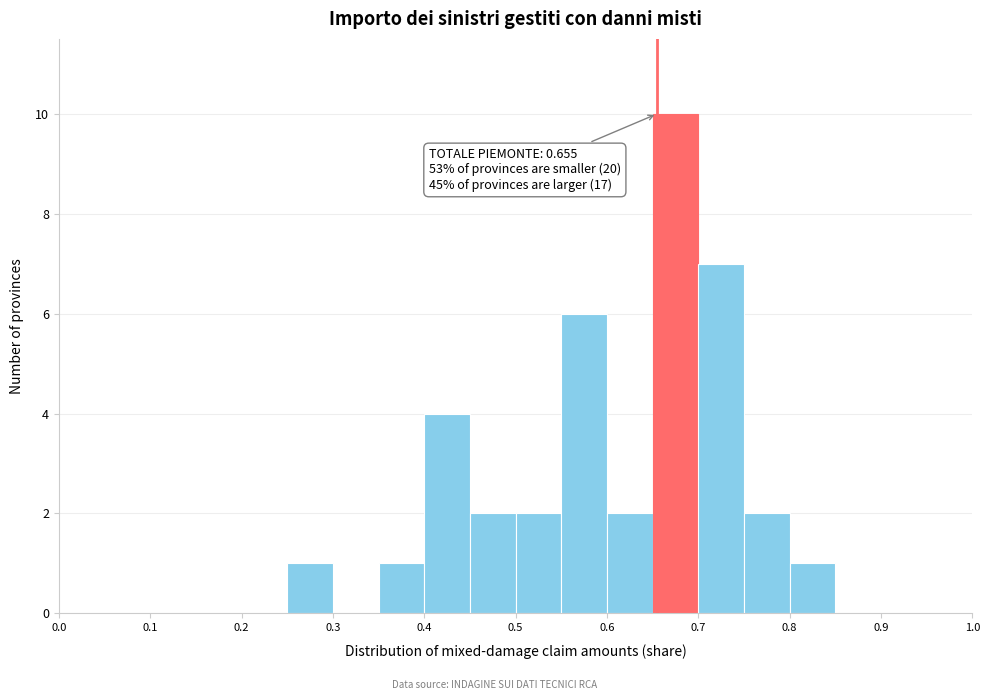

Over which range of the x-axis is the bar tallest?

0.65 to 0.70